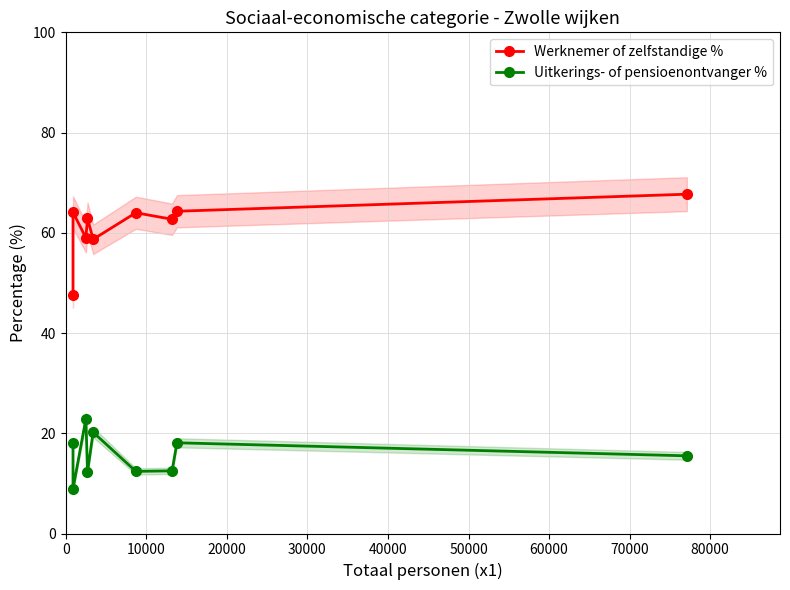

True or false: Uitkerings- of pensioenontvanger % and Werknemer of zelfstandige % intersect in this chart.

False